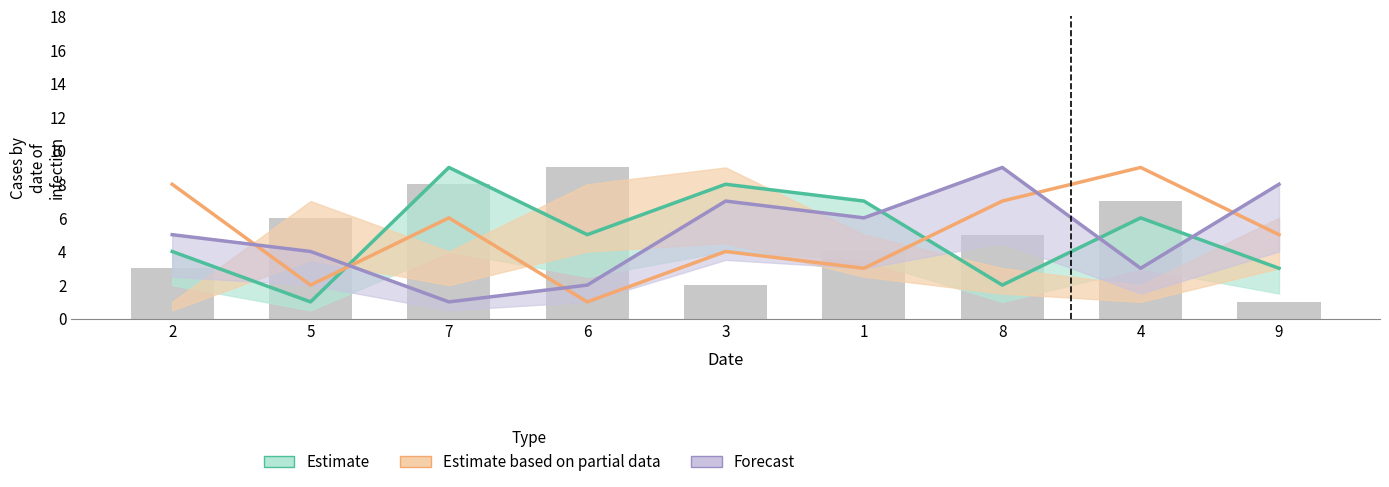

What is the difference between the second highest and second lowest values in the Observed series?

6